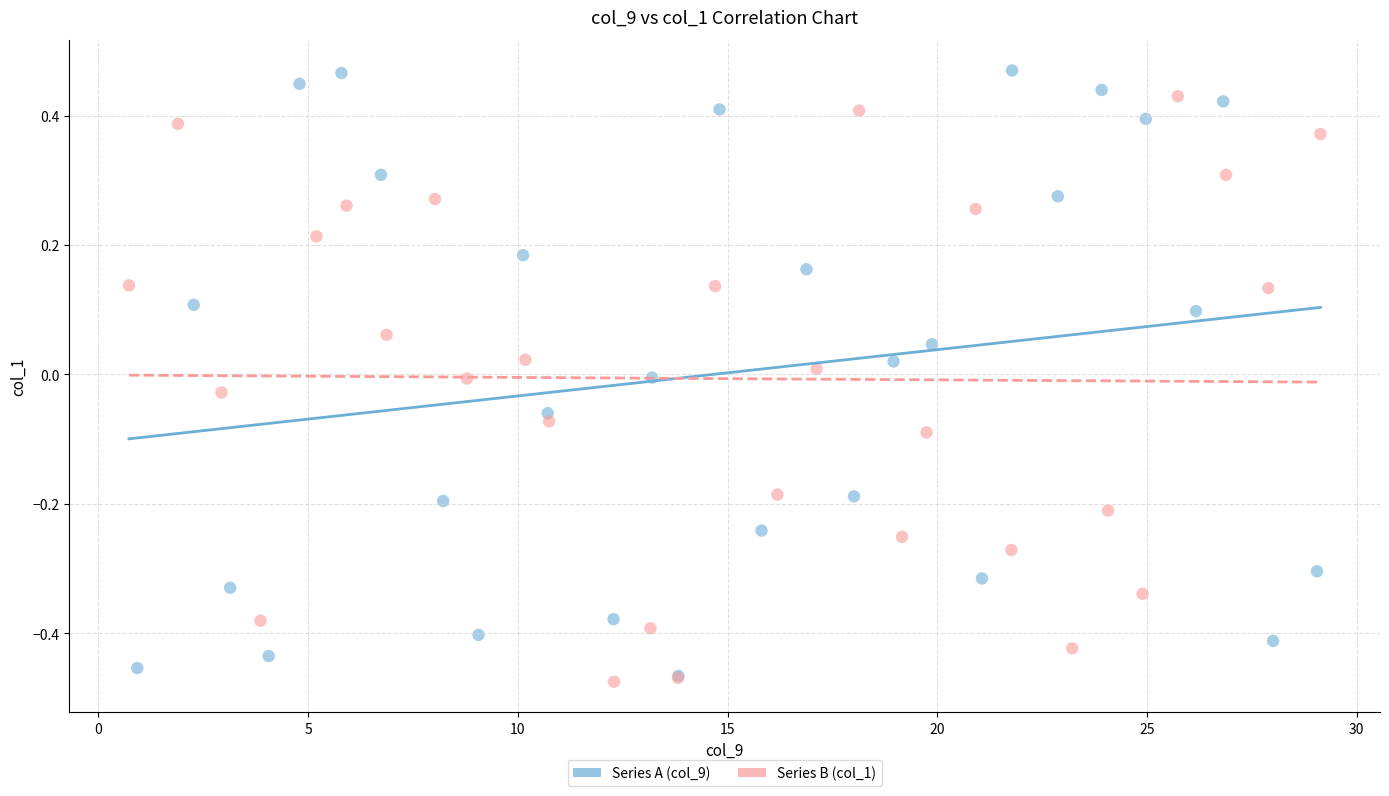

What are all the series names shown in the legend?

Series A (col_9), Series B (col_1)